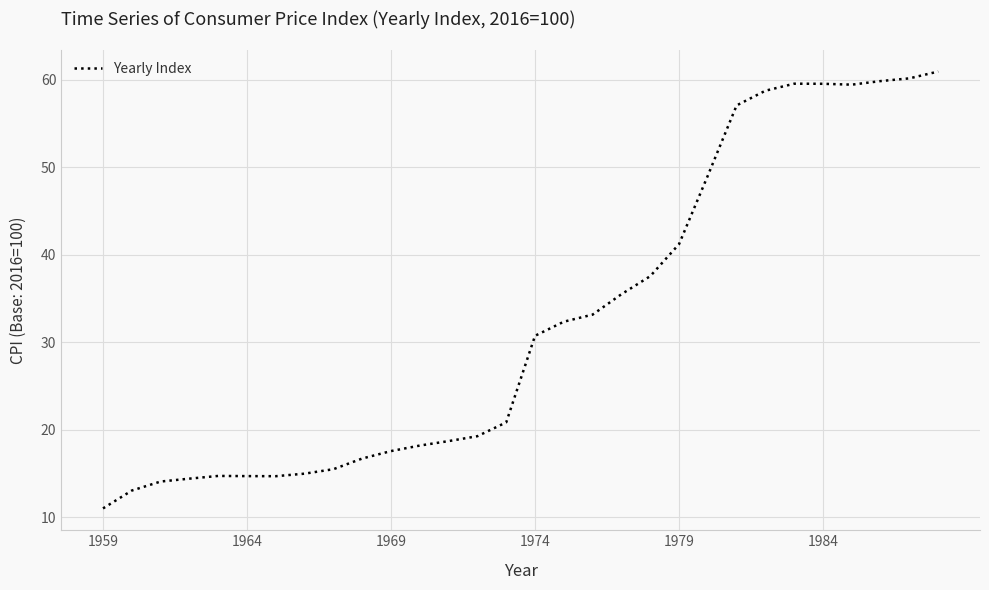

What is the difference between the maximum and minimum values?

49.9